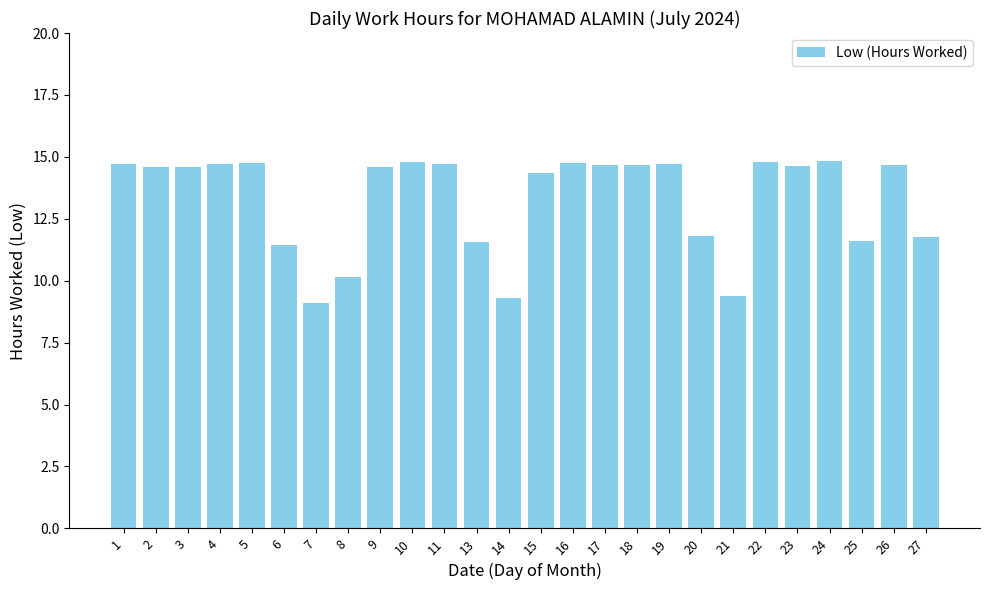

The chart shows a value of 14.8 at 24. True or false?

True